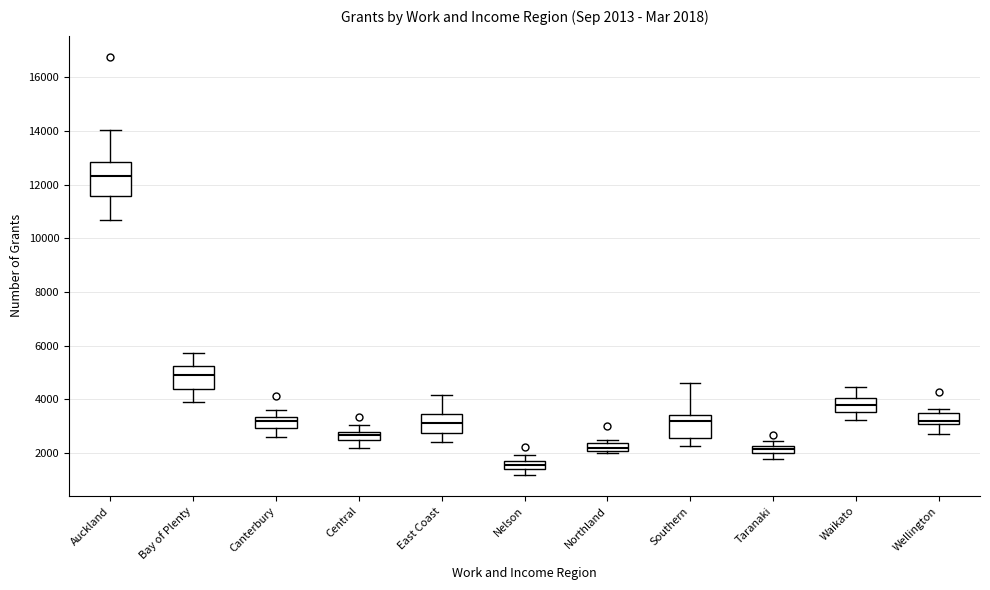

Comparing the boxes themselves (not the whiskers), which one is the tallest?

Auckland